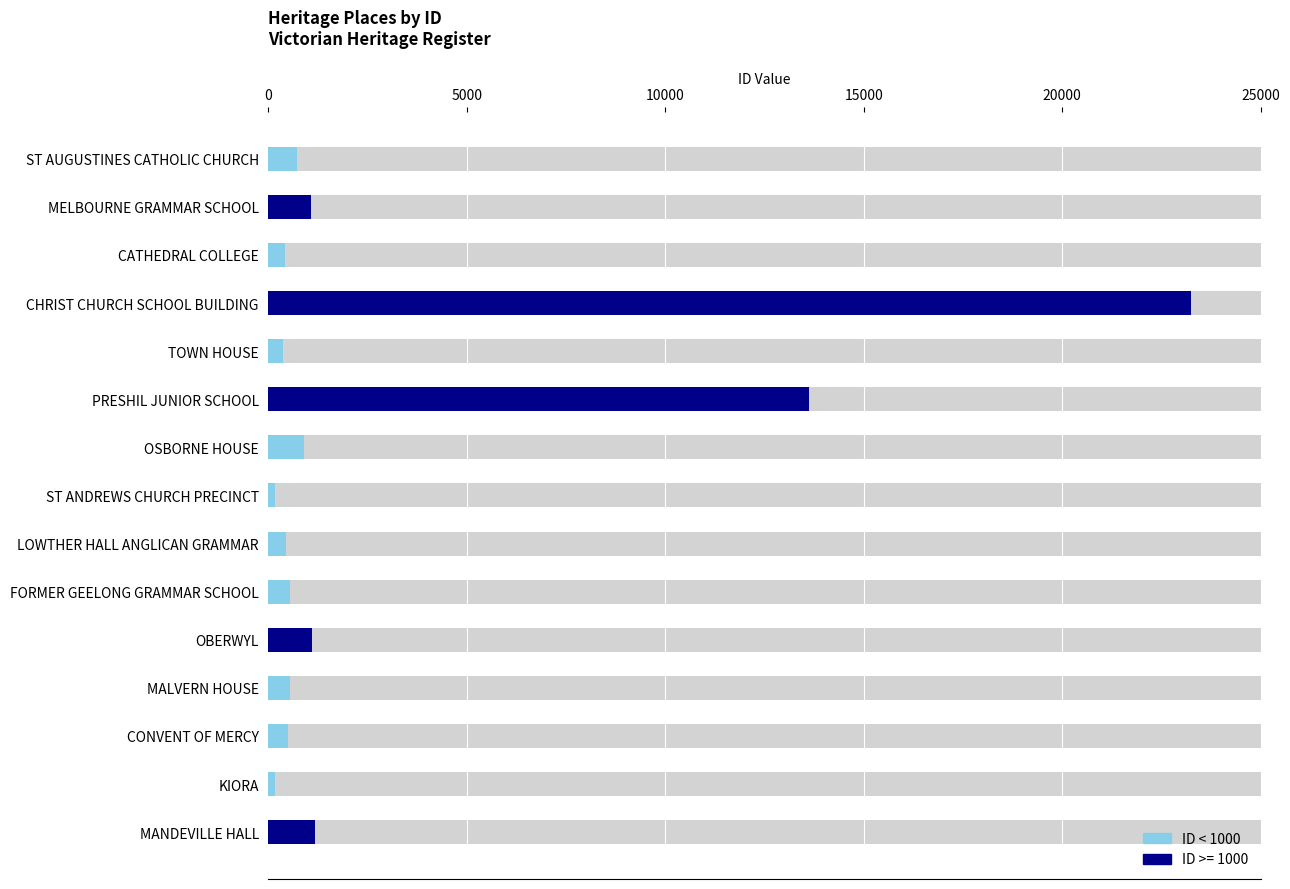

True or false: the data shows 23245 at CHRIST CHURCH SCHOOL BUILDING.

True